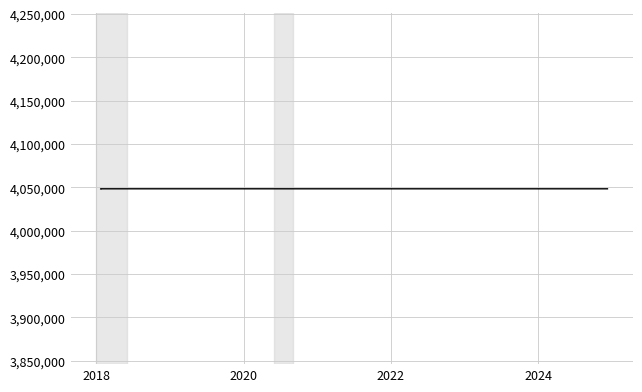

How many distinct data groups are displayed?

1